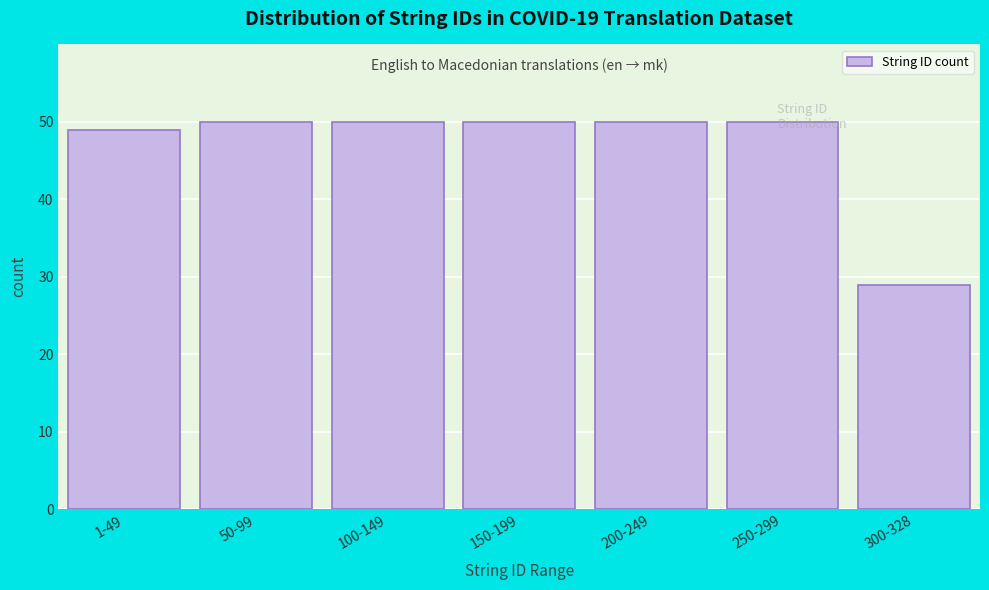

What is the sum of all values?

328